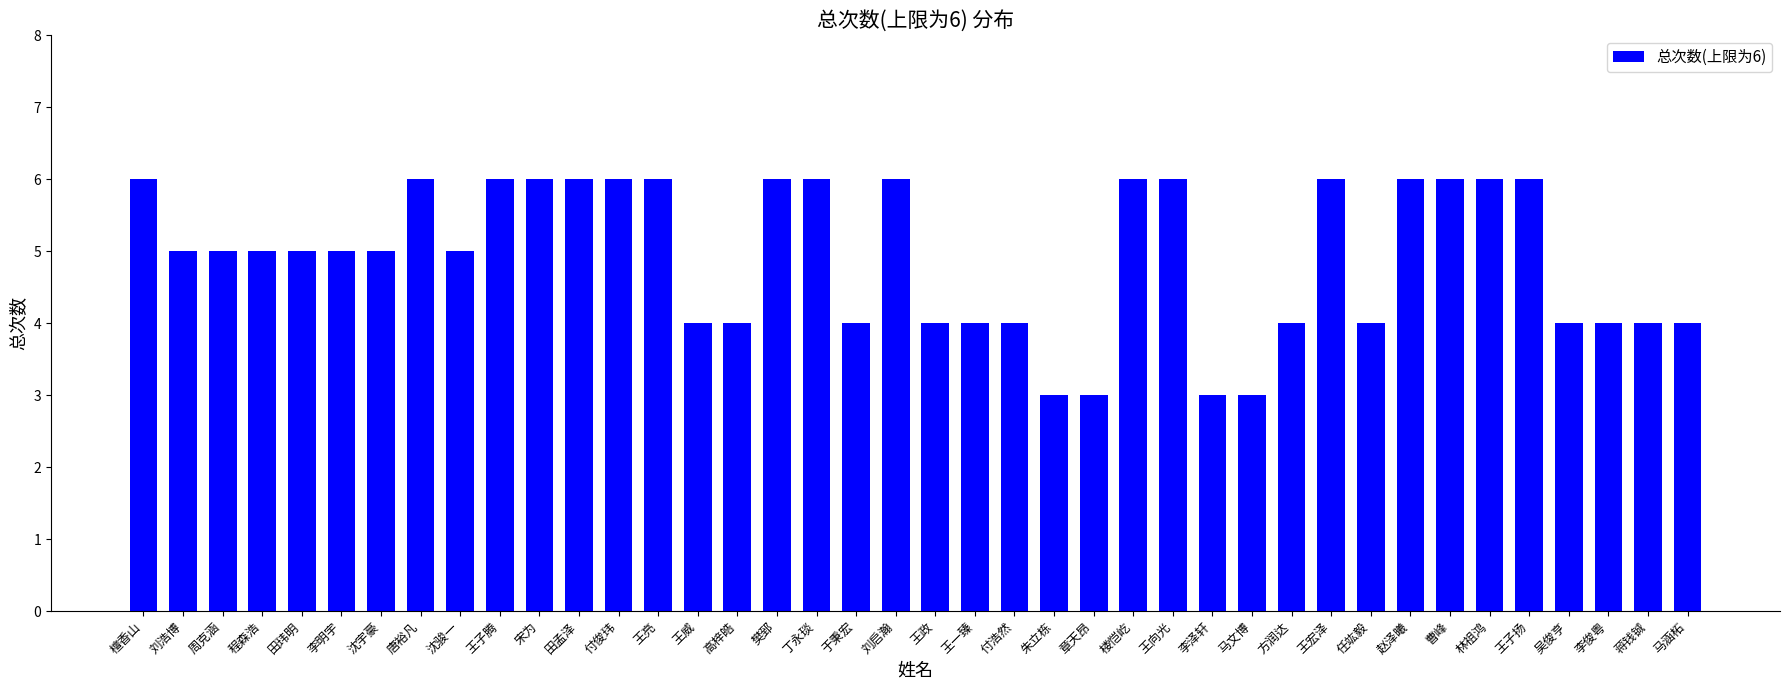

Reading left to right, extract all data points from this chart.

檀香山=6	刘浩博=5	周克涵=5	程森浩=5	田玮明=5	李明宇=5	沈宇豪=5	唐裕凡=6	沈骏一=5	王子腾=6	宋为=6	田孟泽=6	付俊玮=6	王亮=6	王威=4	高梓皓=4	樊郅=6	丁永琰=6	于秉宏=4	刘启瀚=6	王政=4	王一臻=4	付浩然=4	朱立栋=3	章天昂=3	楼恺屹=6	王向光=6	李泽轩=3	马文博=3	方润达=4	王宏泽=6	任竑毅=4	赵泽曦=6	曹峰=6	林祖鸿=6	王子扬=6	吴俊亨=4	李俊粤=4	蒋钱铖=4	马涵柘=4